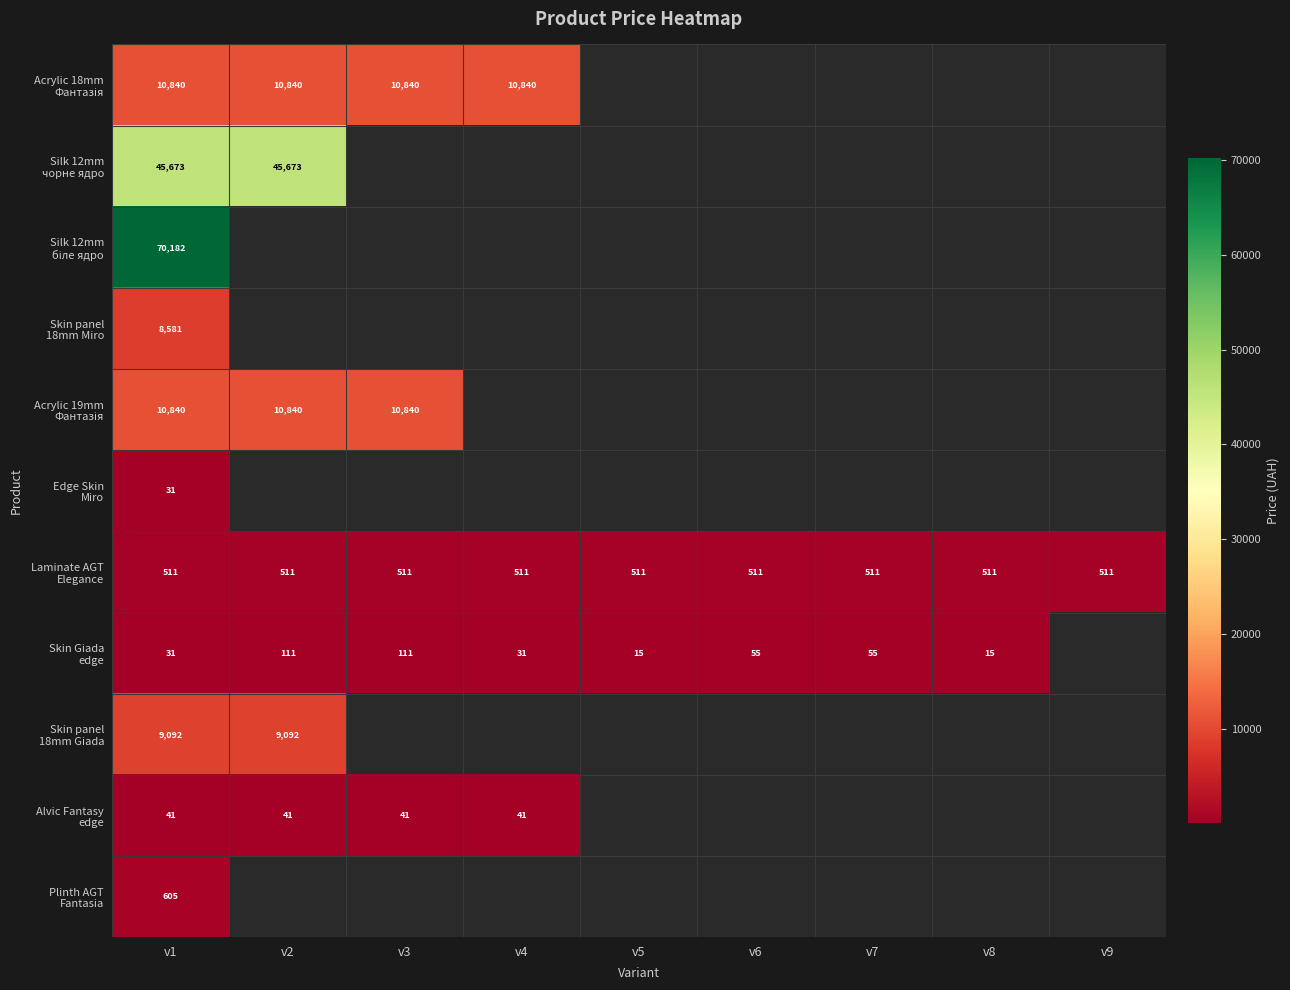

How many distinct data groups are displayed?

11